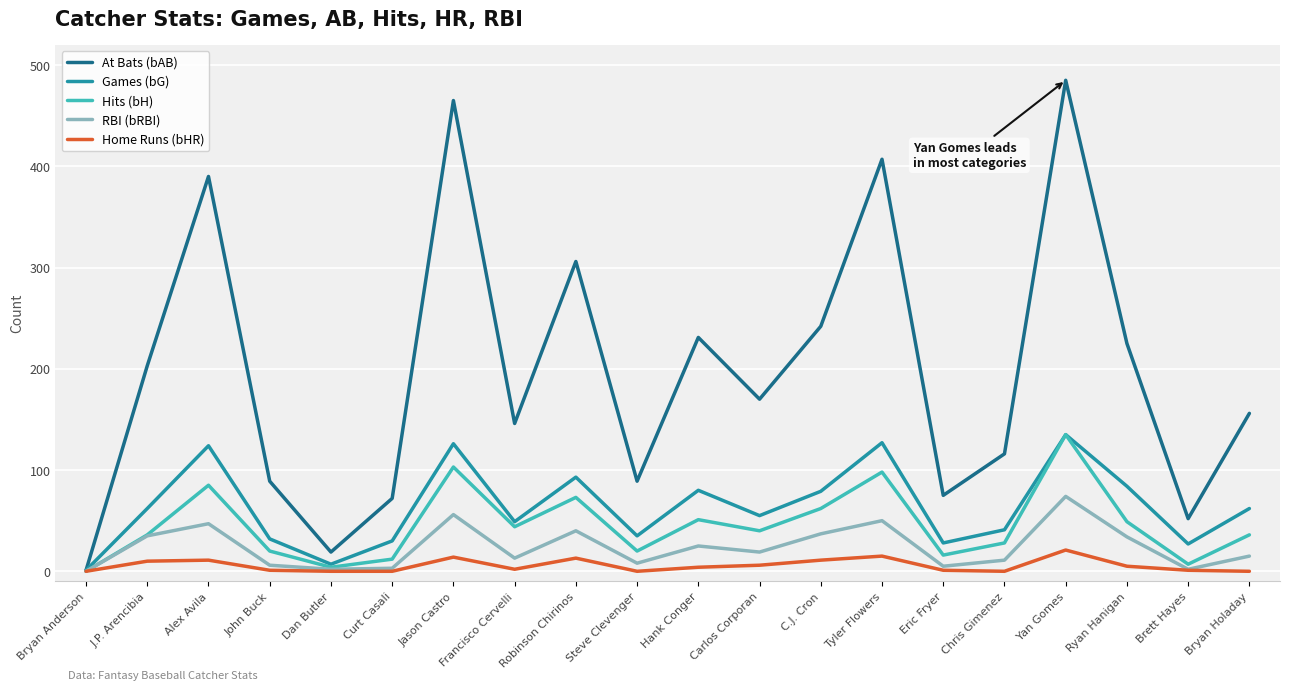

Which series has the widest spread of values?

At Bats (bAB)